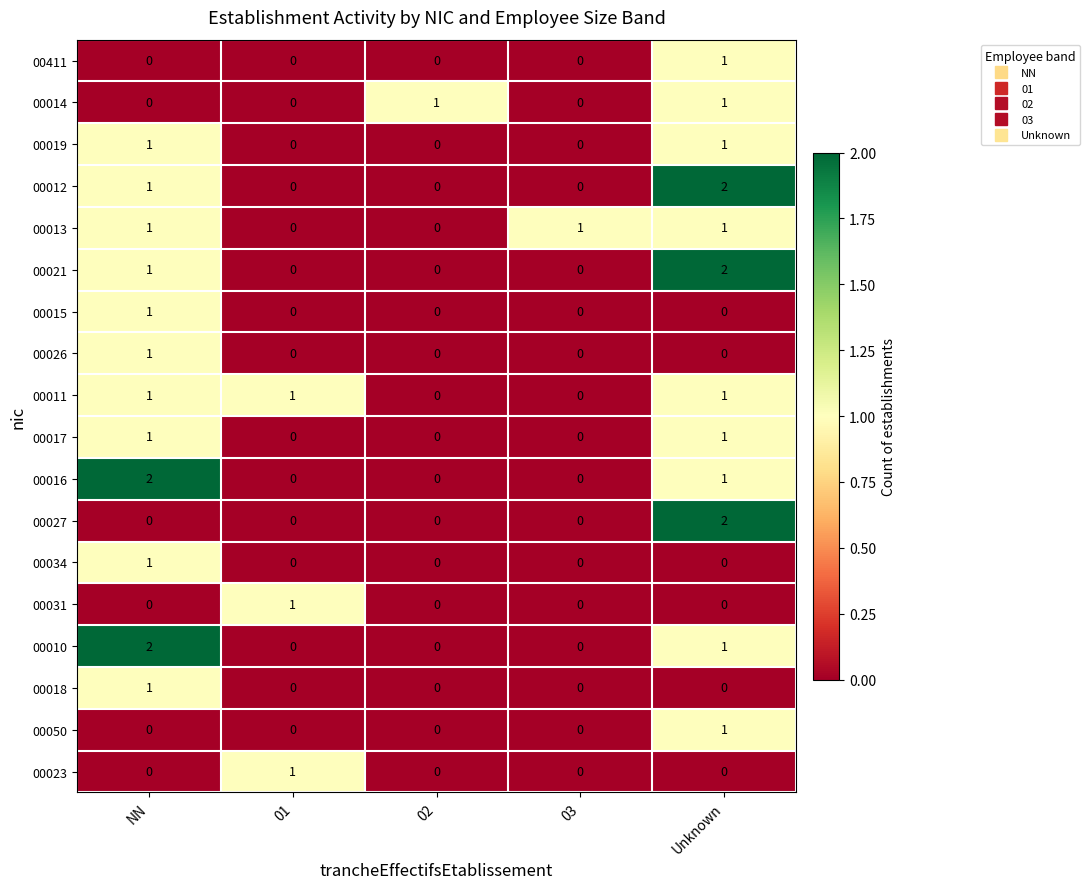

Count the number of categories in the chart.

5